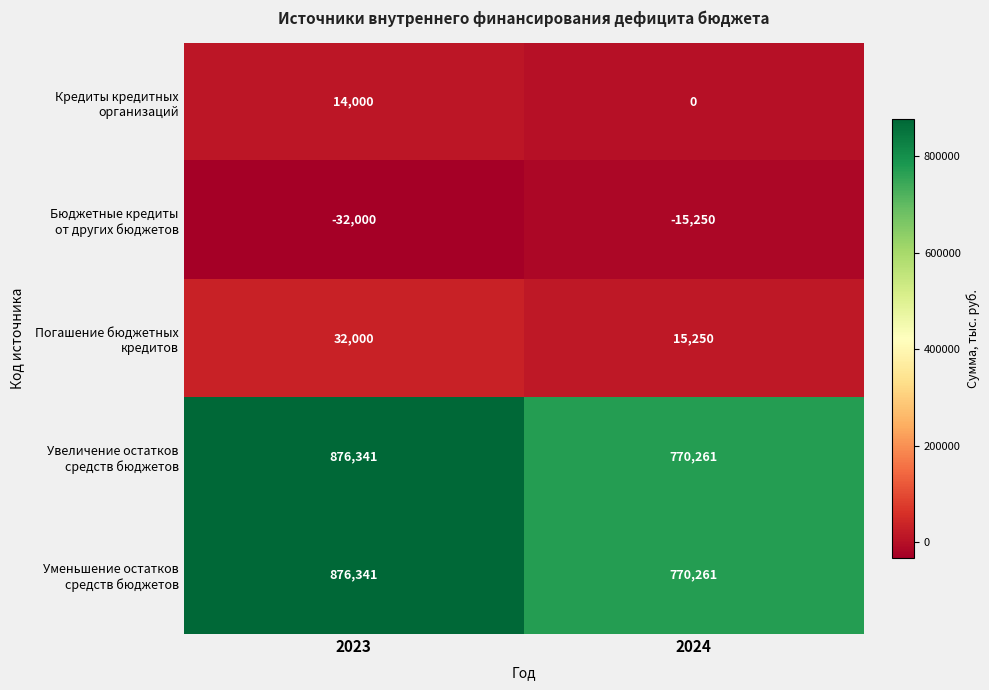

At which category is the sum across all series the highest?

2023